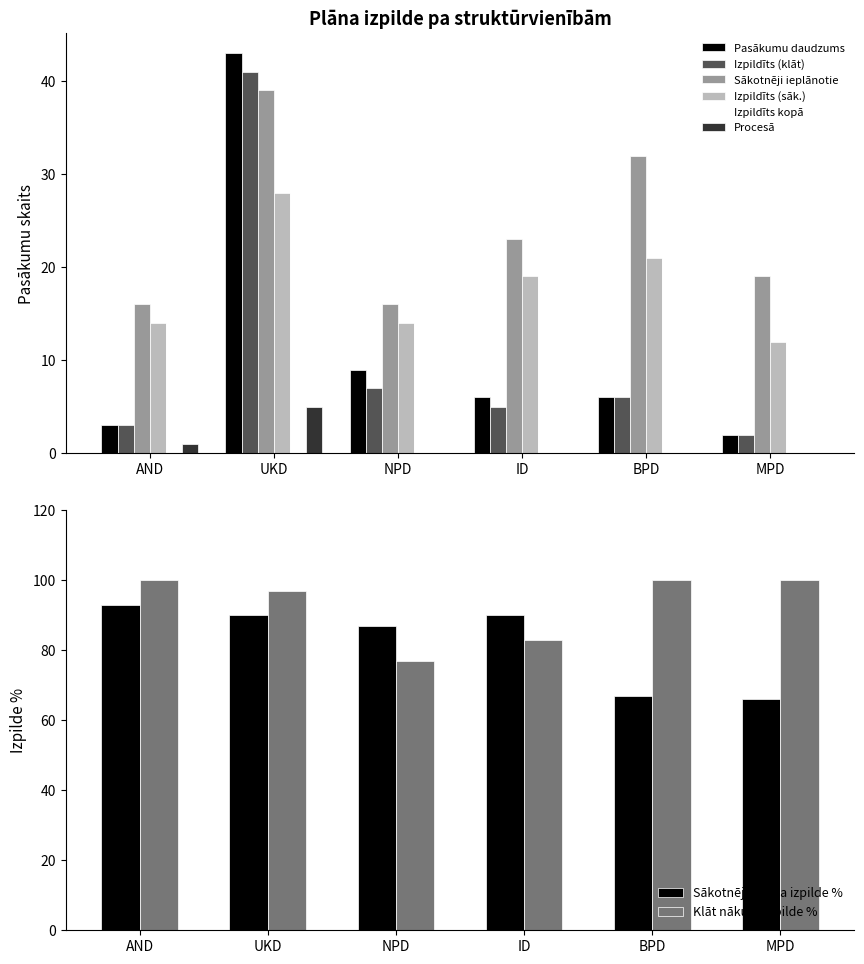

Which series changed the most between AND and UKD?

Pasākumu daudzums